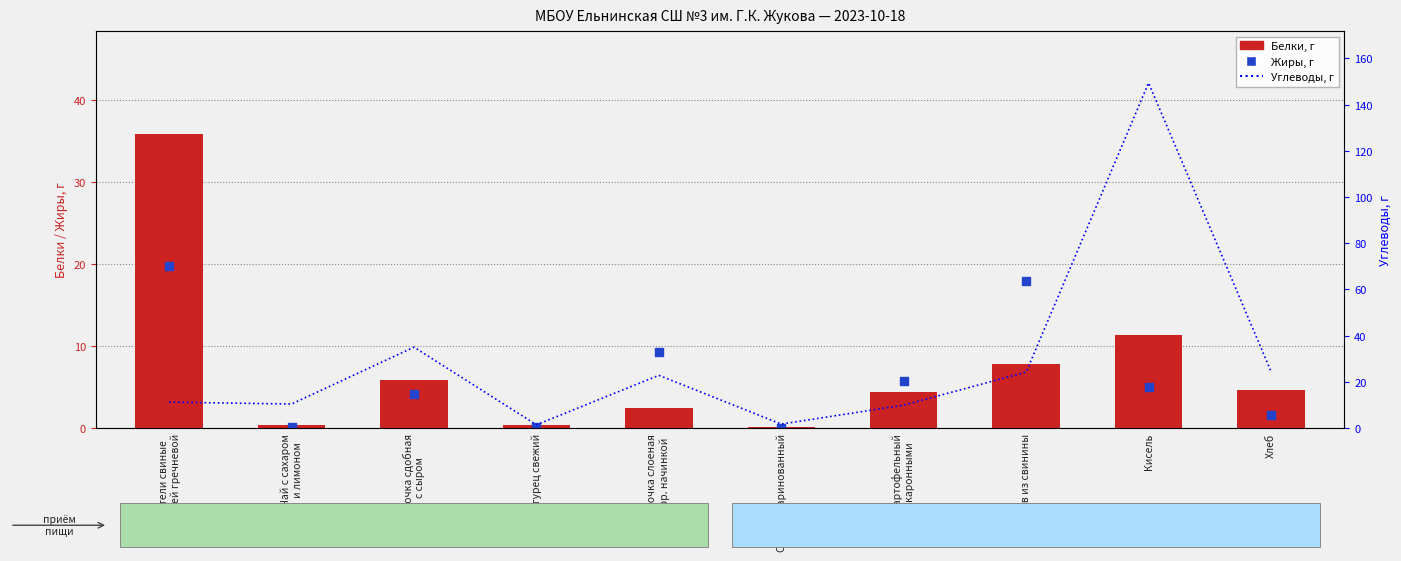

Which series reaches the minimum Y coordinate?

Жиры